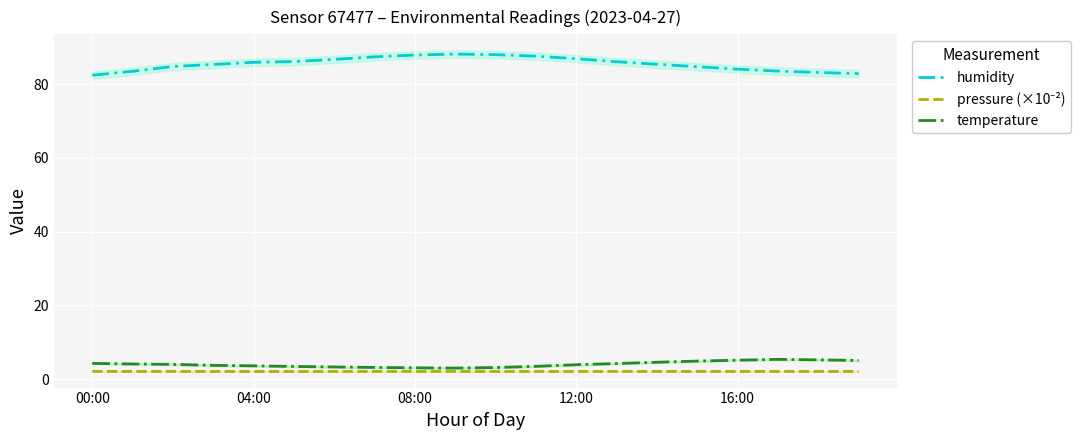

Is this an area chart (filled region under the line)?

No